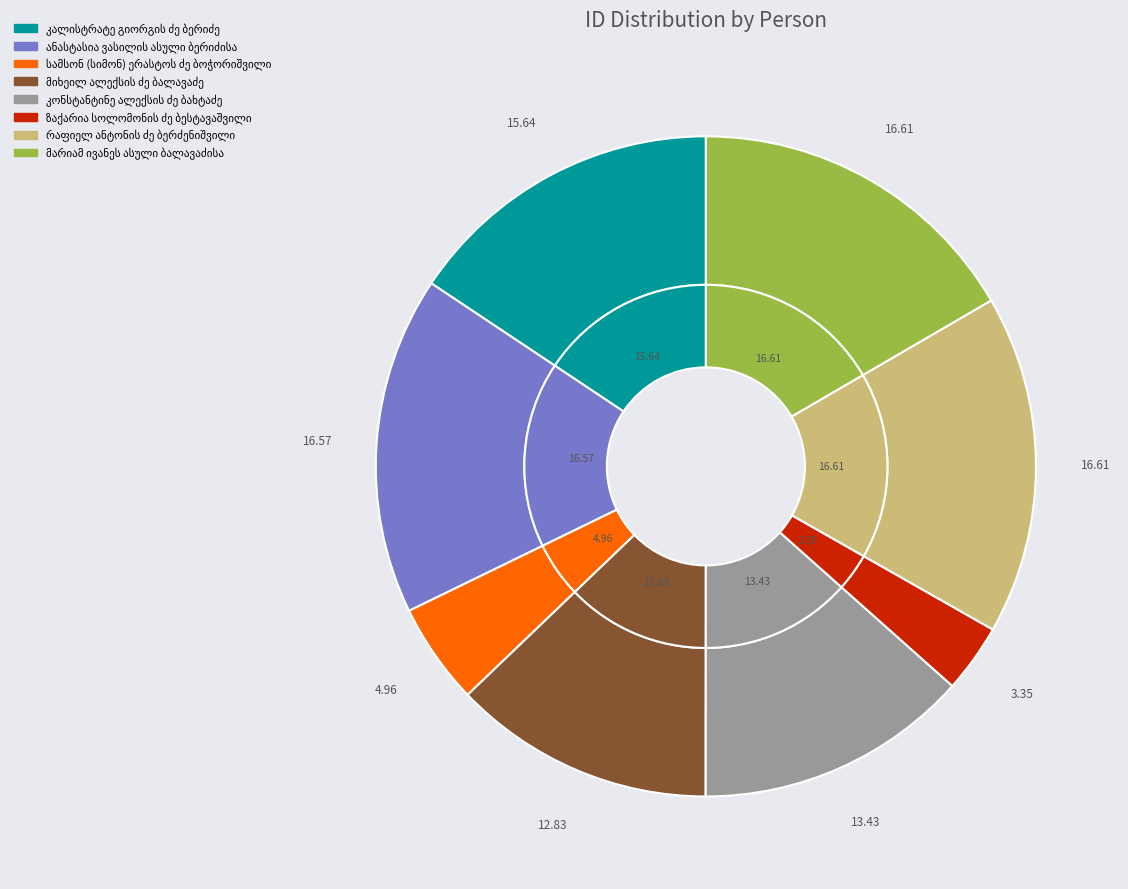

Does კონსტანტინე ალექსის ძე ბახტაძე represent more than half of the total?

No